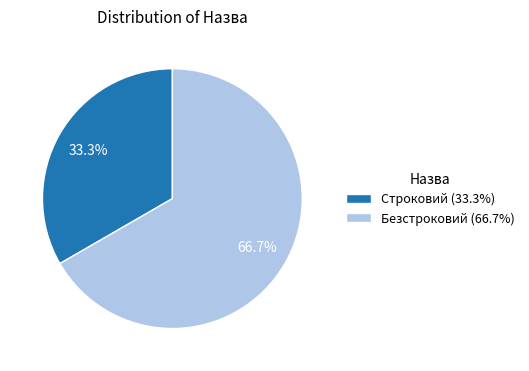

What is the total percentage of Строковий and Безстроковий?

100.0%